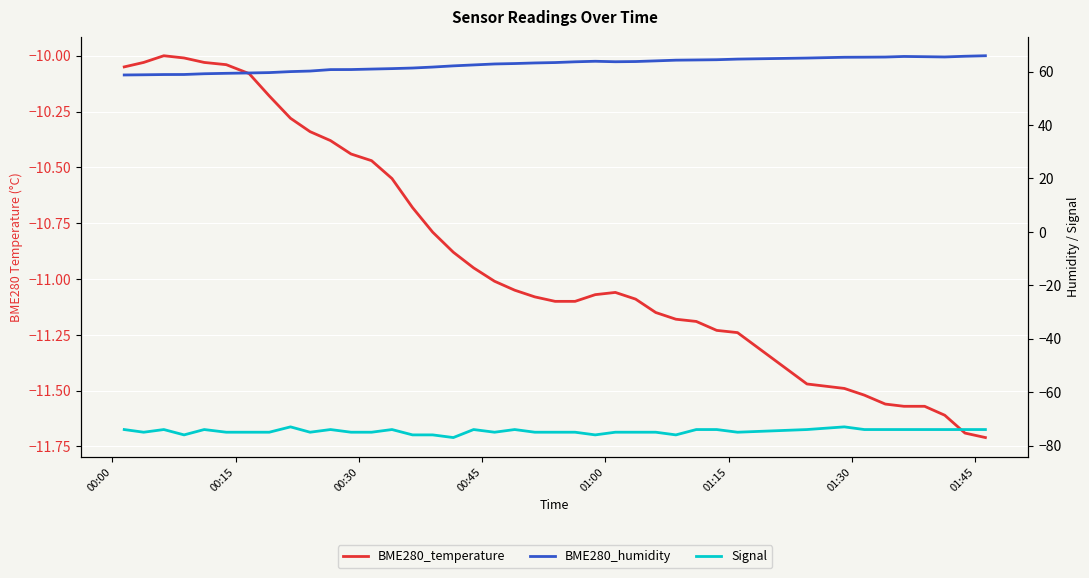

What are all the series names shown in the legend?

BME280_temperature, BME280_humidity, Signal